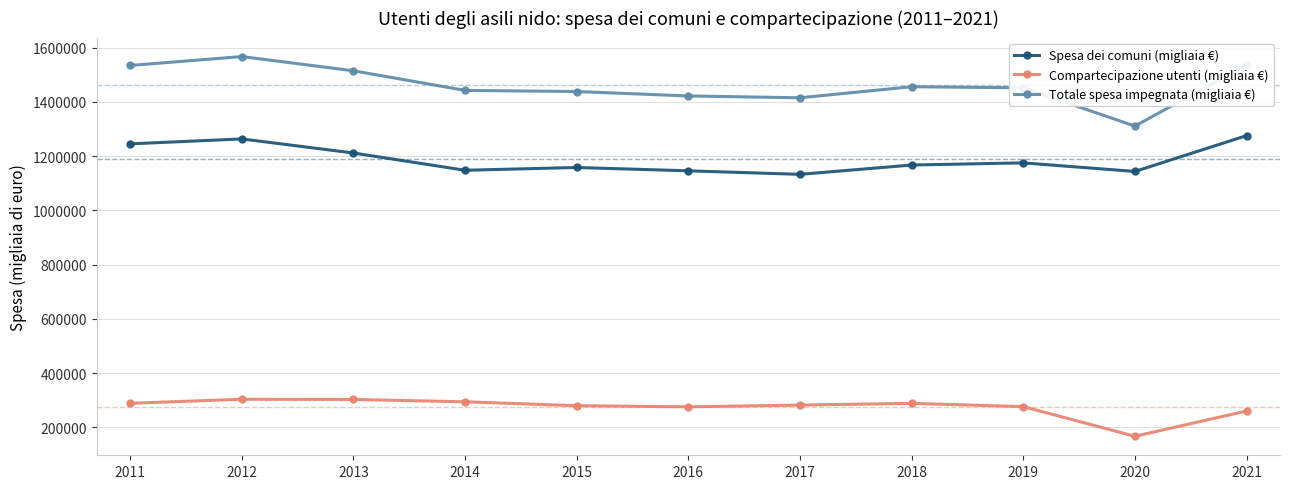

Where is the first local maximum for Totale spesa impegnata (migliaia €)?

2012